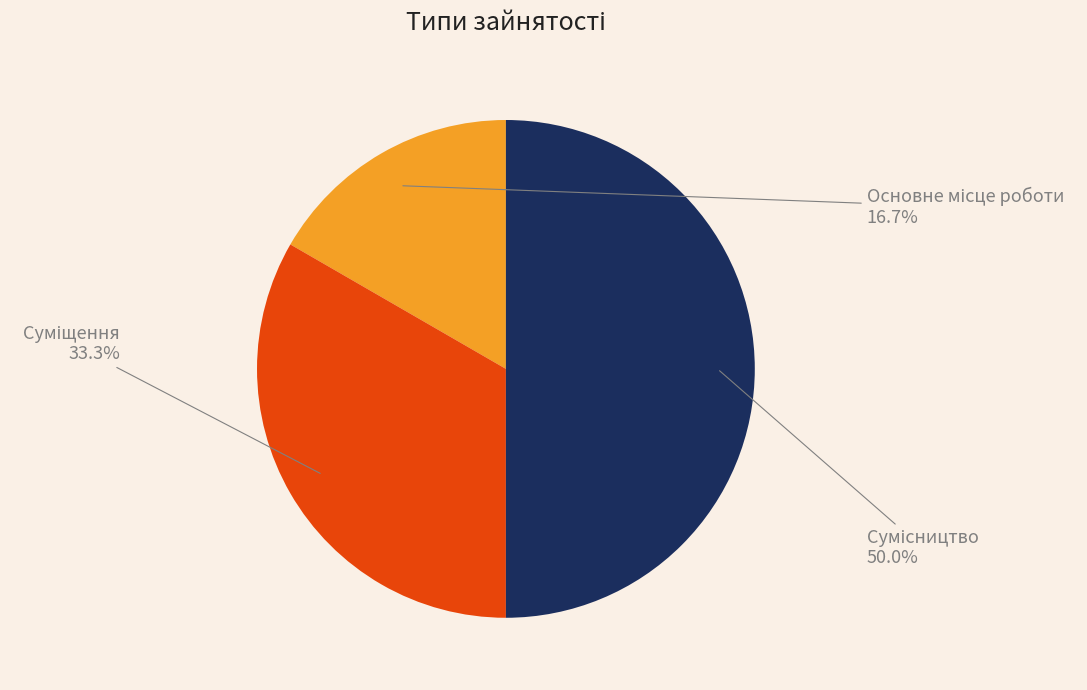

To the nearest percent, what portion does Сумісництво represent?

50%